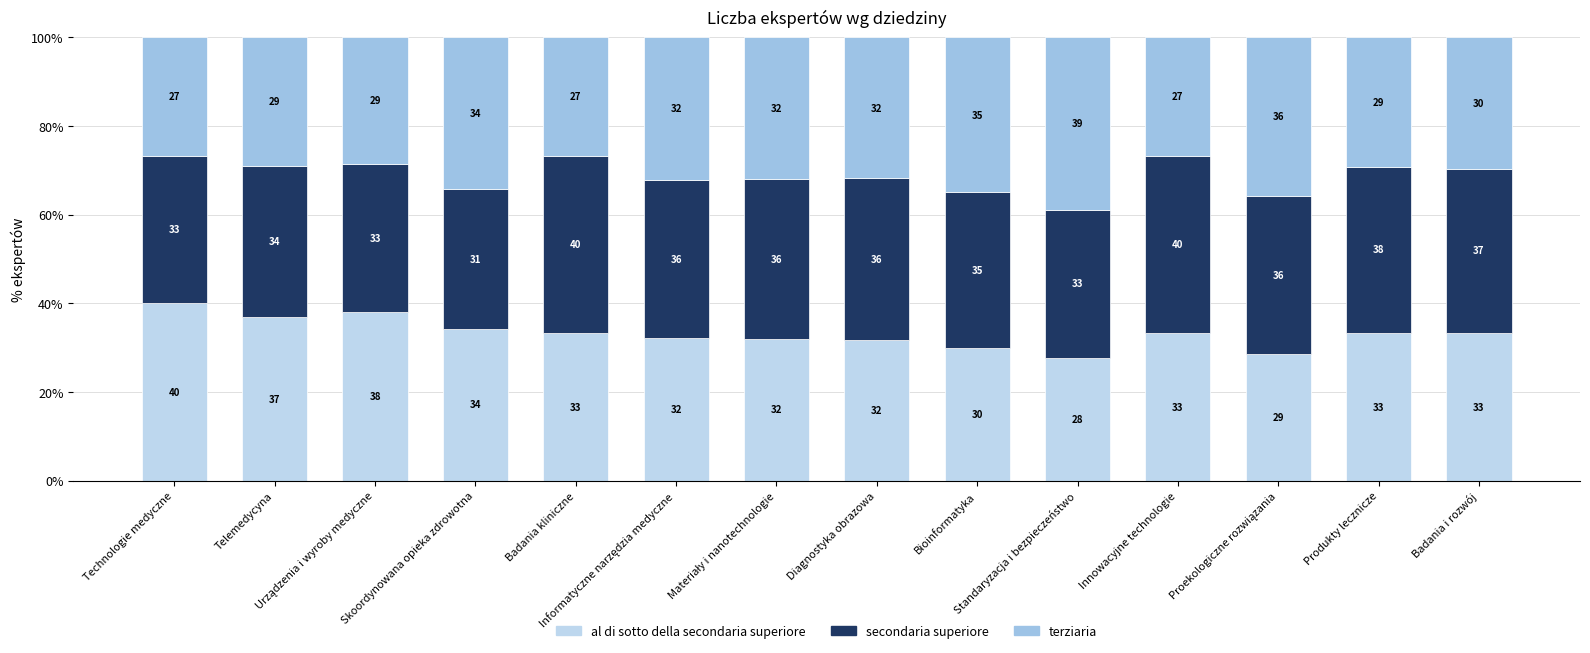

What is the maximum value for al di sotto della secondaria superiore?

40.0